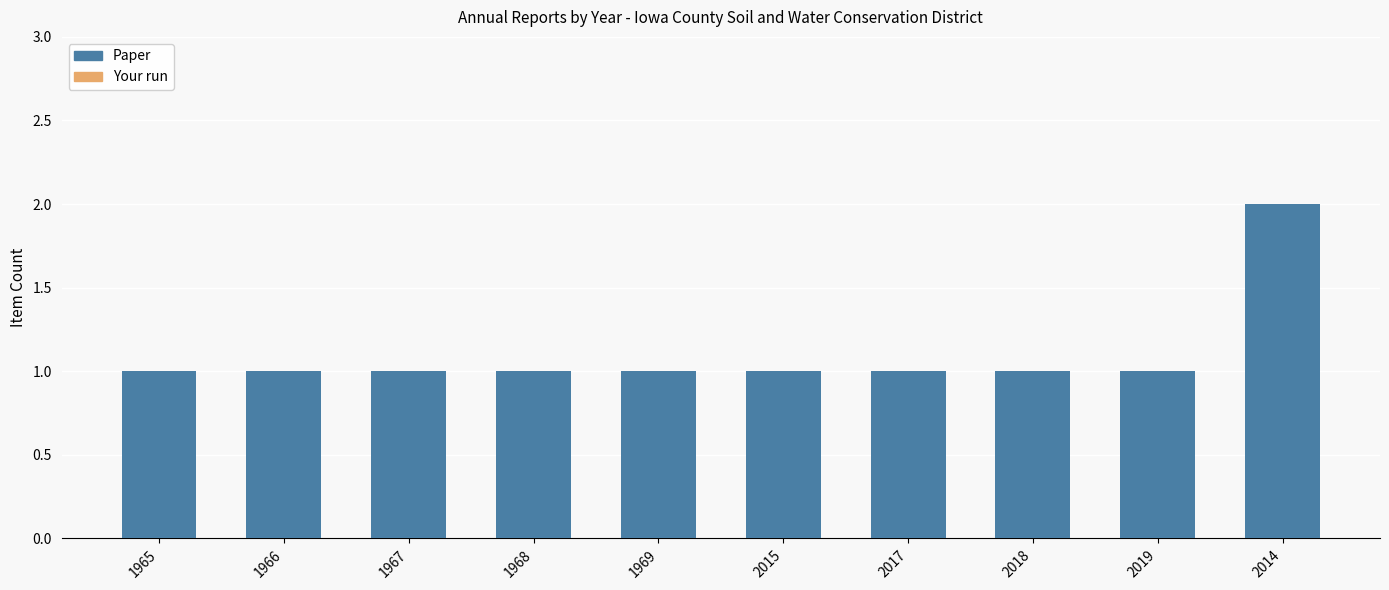

True or false: the data shows 0 at 2015.

False